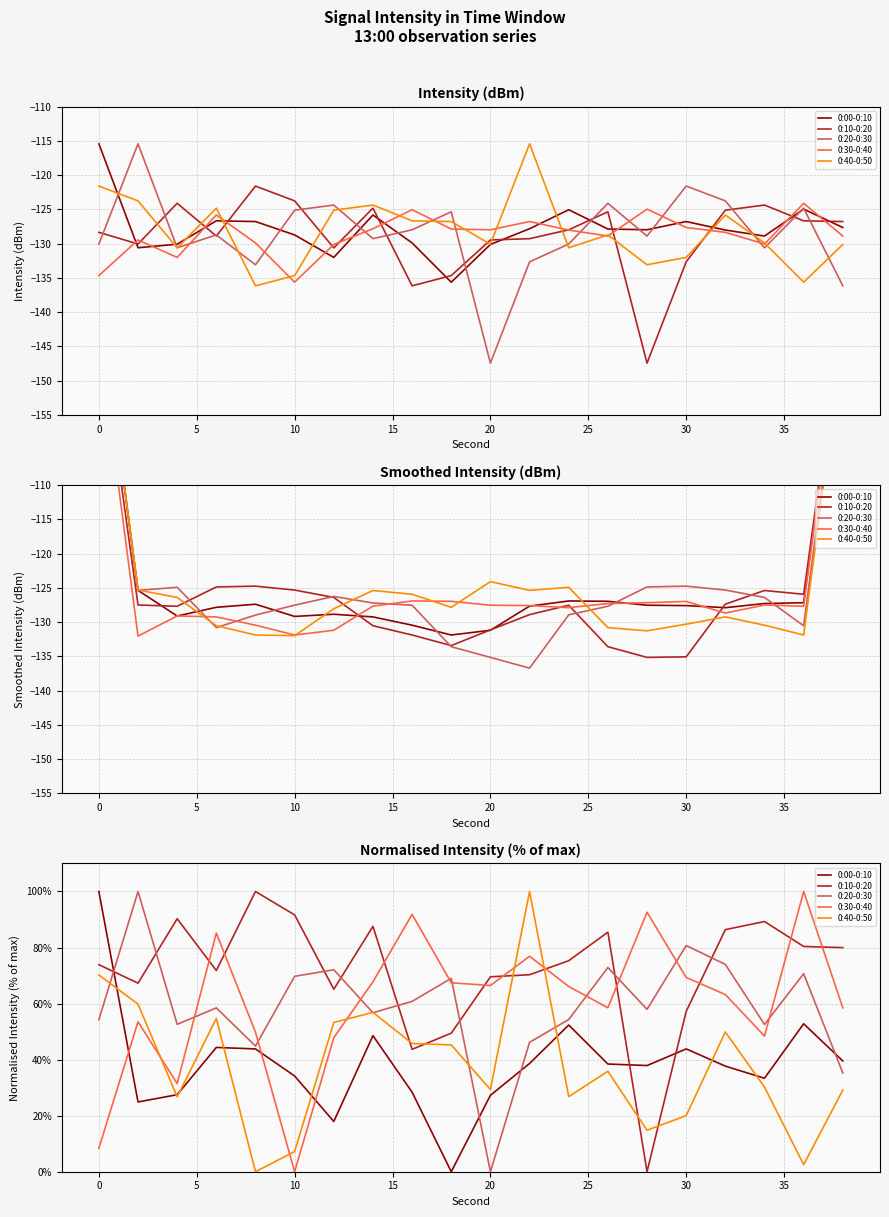

What is the value of the 0:30-0:40 point at the 13th from the left?

66.1